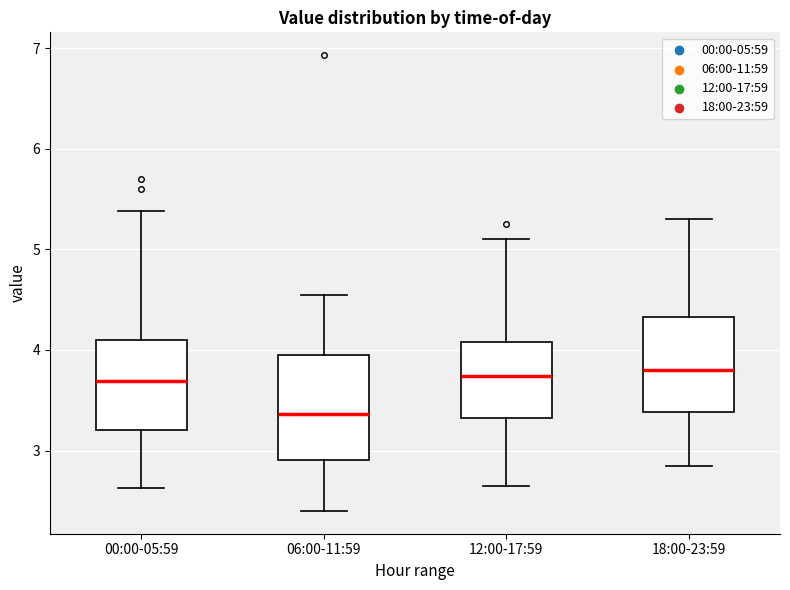

Reading left to right, transcribe this box plot: for each box, give where its median line is, the range the box spans, and where its two whiskers end, as read against the y-axis. The values are not printed on the chart, so give them approximately, as read against the axis.

00:00-05:59: median 3.7, box 3.2 to 4.1, whiskers 2.6 to 5.4
06:00-11:59: median 3.4, box 2.9 to 4.0, whiskers 2.4 to 4.6
12:00-17:59: median 3.7, box 3.3 to 4.1, whiskers 2.7 to 5.1
18:00-23:59: median 3.8, box 3.4 to 4.3, whiskers 2.9 to 5.3